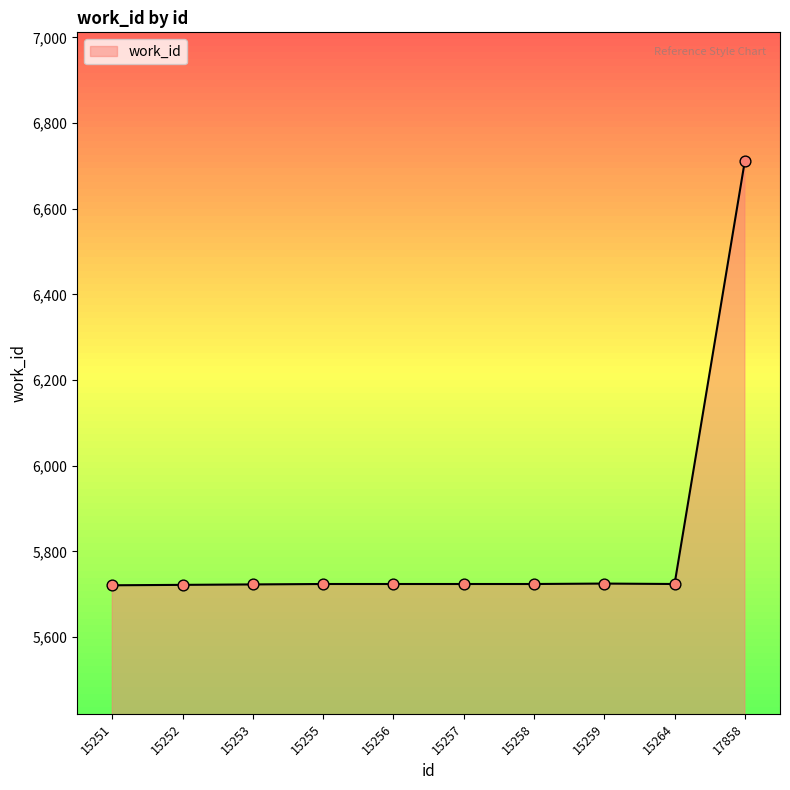

What is the change in value from 15251 to 17858?

+991